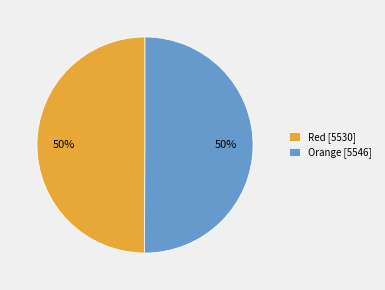

How many slices are in this pie chart?

2